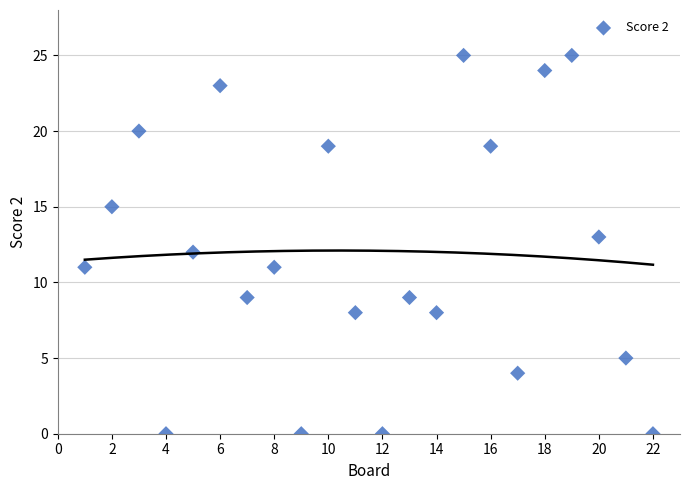

What is the range of X values (max minus min)?

21